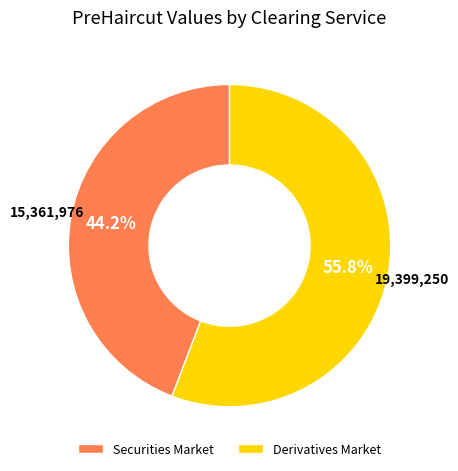

Is it true that Securities Market is 44% of the pie?

True